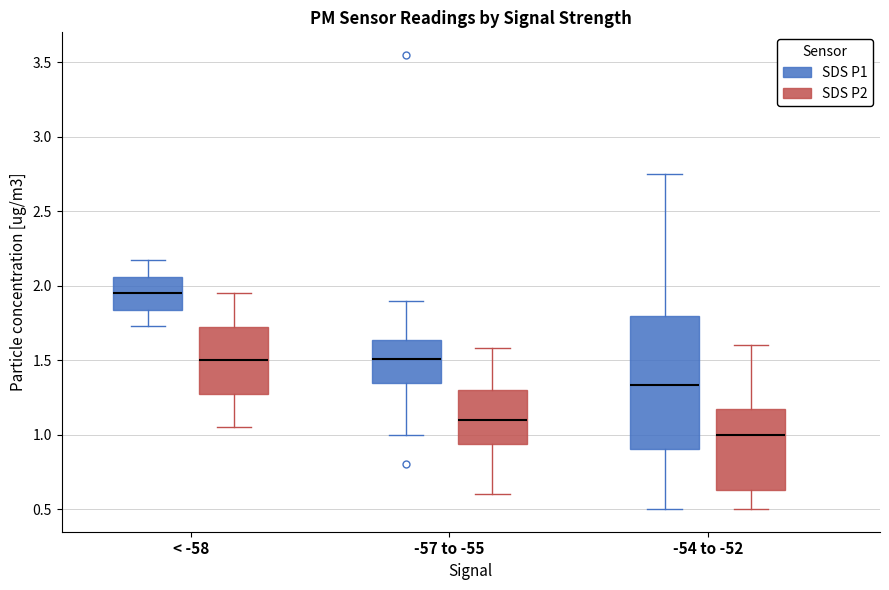

Where does the median line of the box for -54 to -52 (SDS P2) sit on the y-axis? The values are not printed on the chart, so give them approximately, as read against the axis.

1.00